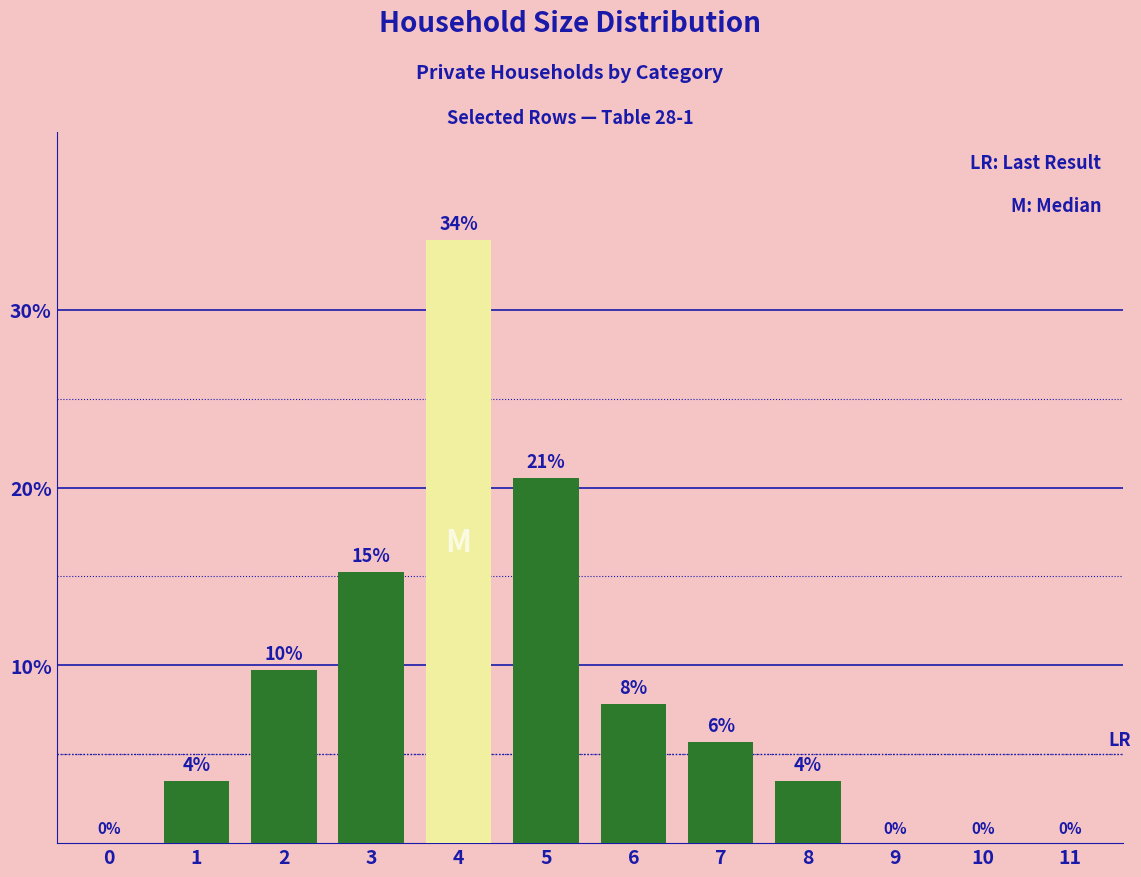

Is it true that the value at 1 is 5.5?

False